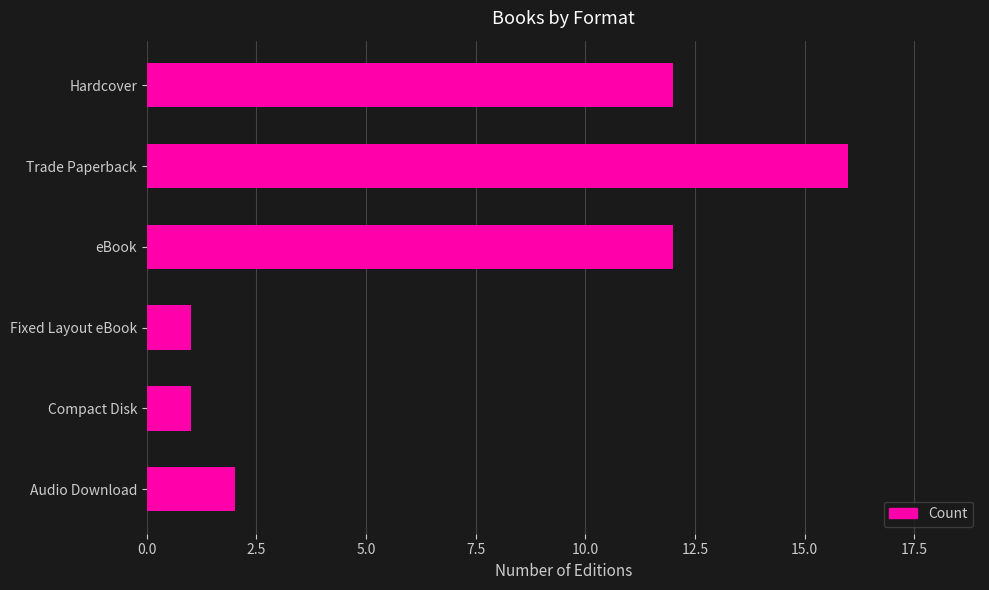

What is the sum of all values?

44